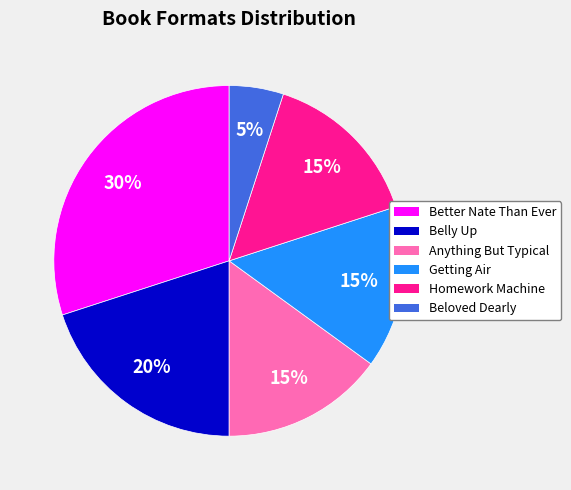

Is there any slice that represents more than half of the pie?

No